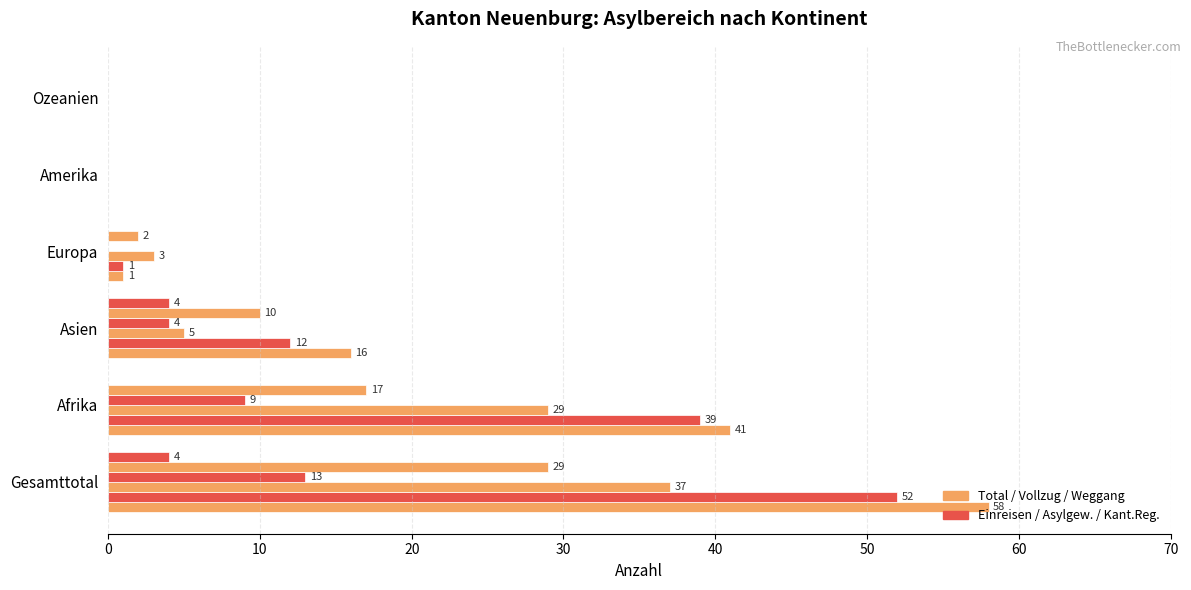

How many distinct data groups are displayed?

6